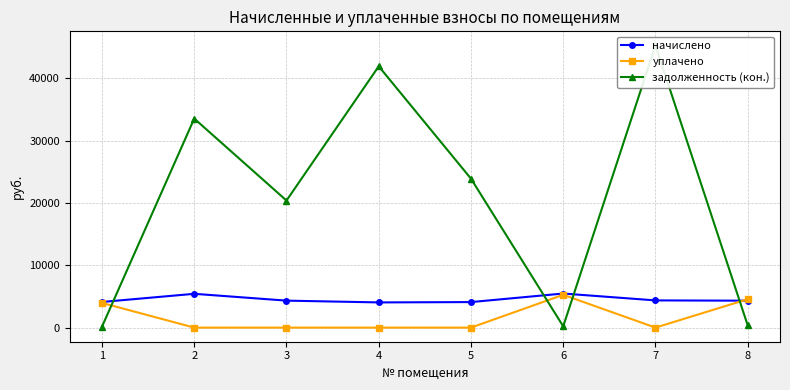

Where do уплачено and задолженность (кон.) first cross each other?

1 and 2